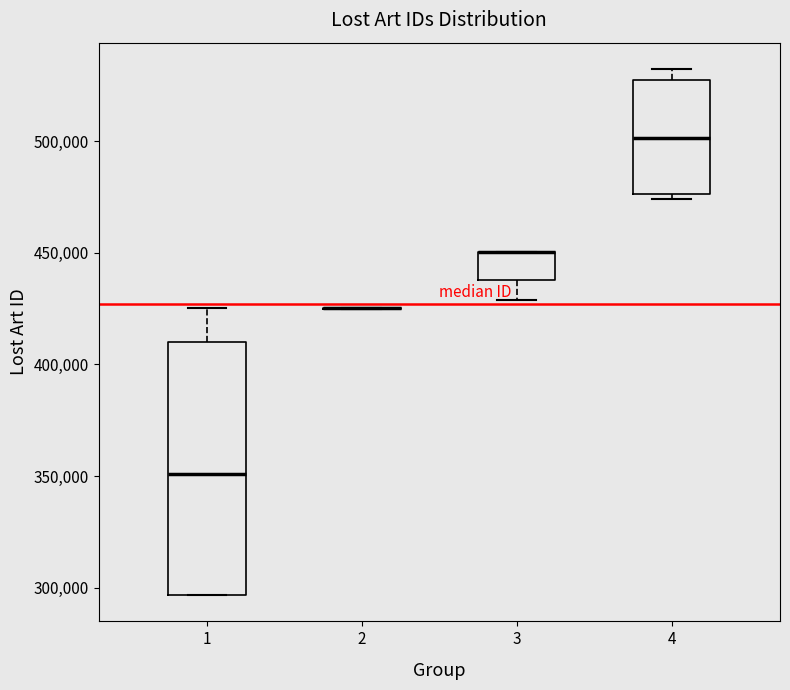

Reading left to right, read every box against the y-axis: the position of its median line, the range the box covers, and the ends of its whiskers. The values are not printed on the chart, so give them approximately, as read against the axis.

1: median 350000, box 295000 to 410000, whiskers 295000 to 425000
2: box collapsed to a line at 425000, whiskers 425000 to 425000
3: median 450000 (drawn on the box's upper edge), box 440000 to 450000, whiskers 430000 to 450000
4: median 500000, box 475000 to 525000, whiskers 475000 (just below the box's lower edge) to 530000